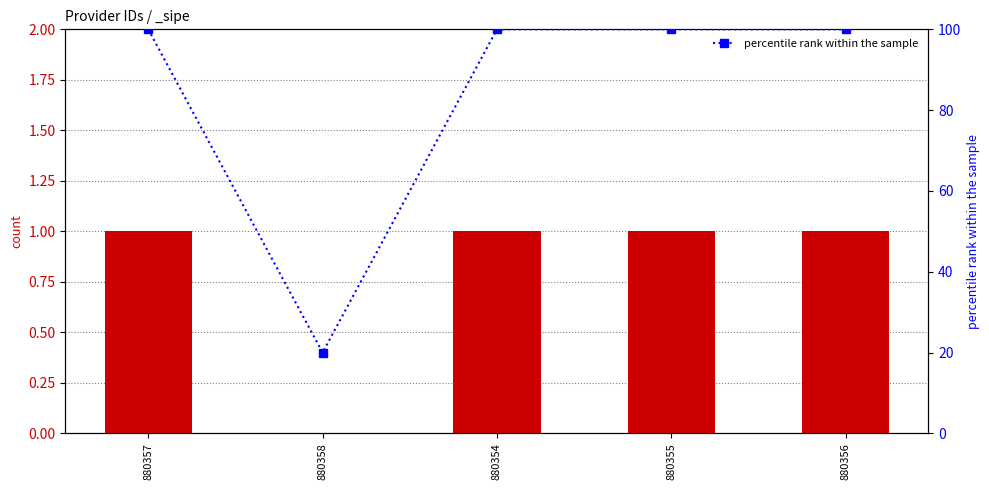

What is the approximate value at 880355, to the nearest 5?

100